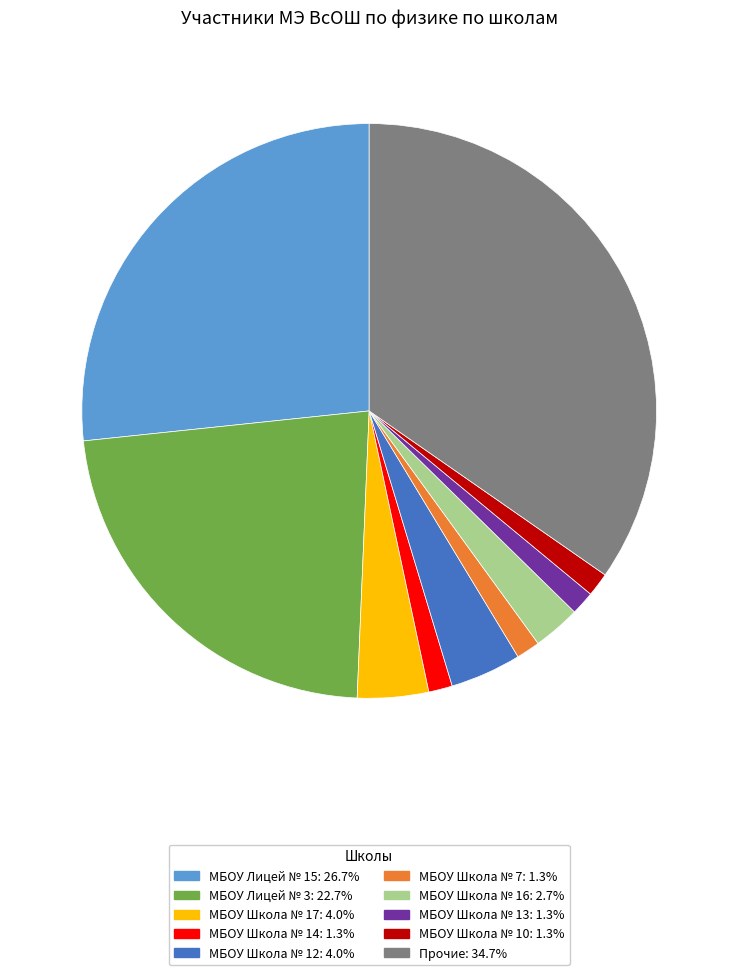

Is there a majority slice in this chart?

No